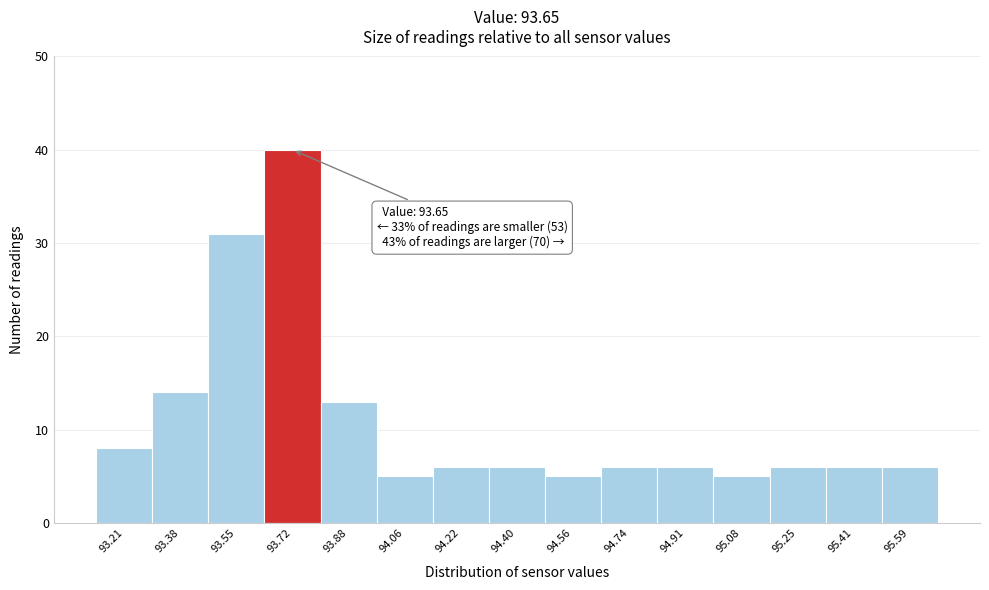

Which range on the x-axis has the tallest bar?

93.63 to 93.80